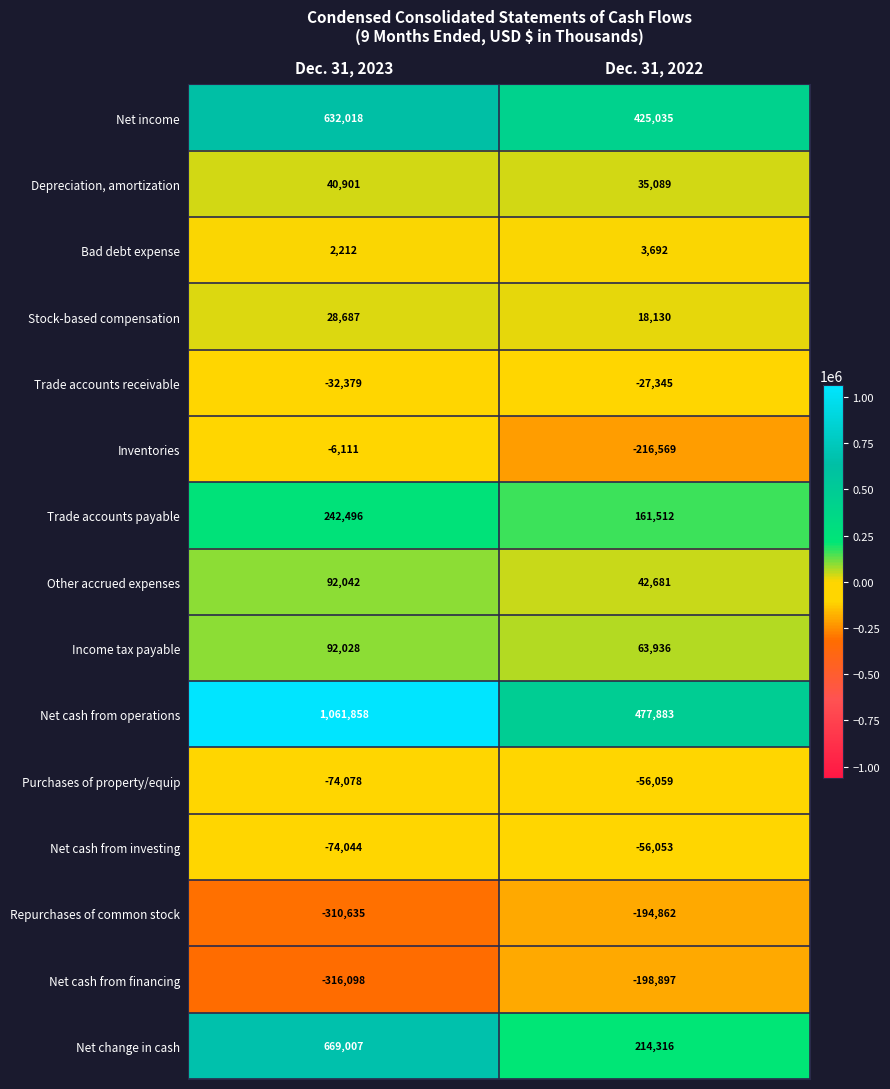

True or false: Net income has a value of 284622 at Dec. 31, 2023.

False